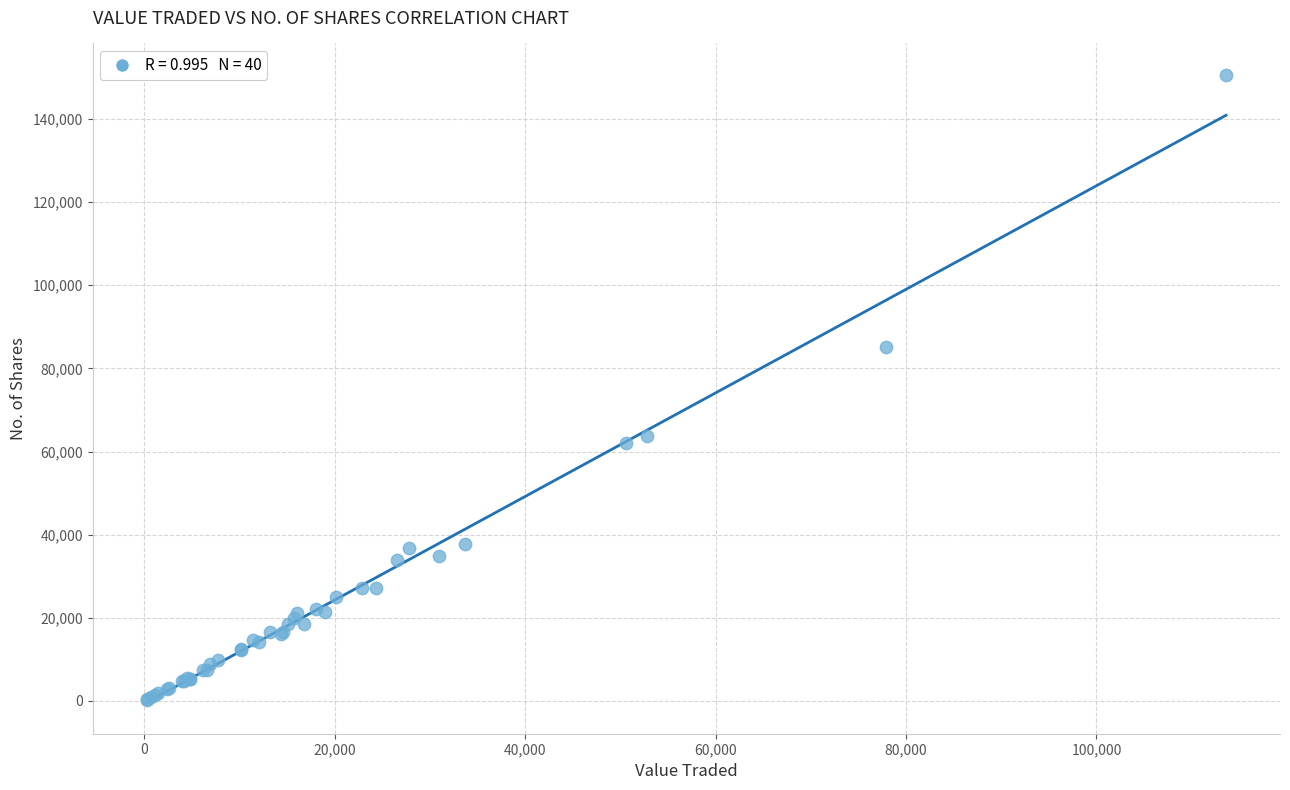

What Y value in the scatter plot is closest to 75471?

85272